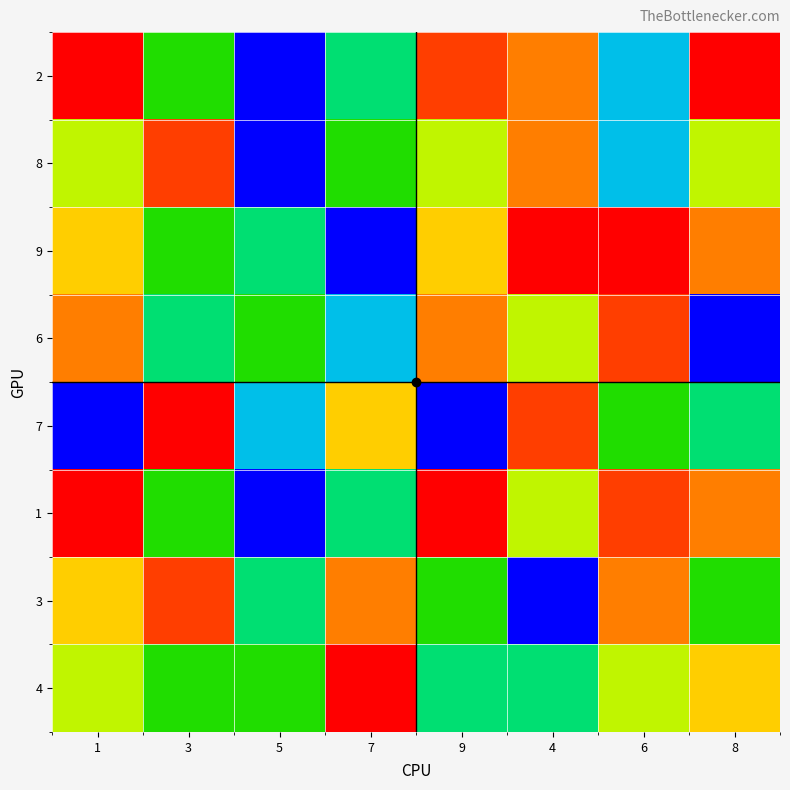

Reading left to right, extract all data points from this chart.

2: 1=9	3=4	5=1	7=3	9=8	4=7	6=2	8=9
8: 1=5	3=8	5=1	7=4	9=5	4=7	6=2	8=5
9: 1=6	3=4	5=3	7=1	9=6	4=9	6=9	8=7
6: 1=7	3=3	5=4	7=2	9=7	4=5	6=8	8=1
7: 1=1	3=9	5=2	7=6	9=1	4=8	6=4	8=3
1: 1=9	3=4	5=1	7=3	9=9	4=5	6=8	8=7
3: 1=6	3=8	5=3	7=7	9=4	4=1	6=7	8=4
4: 1=5	3=4	5=4	7=9	9=3	4=3	6=5	8=6